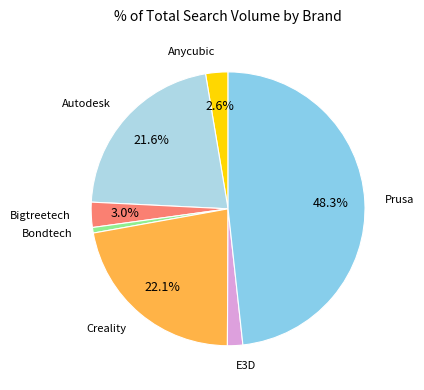

Does any single category account for the majority?

No